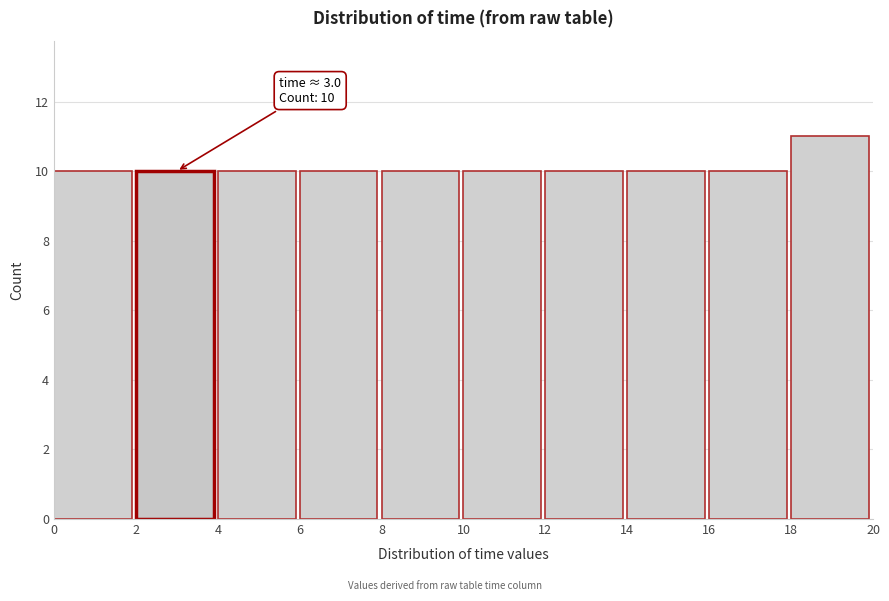

Which range on the x-axis has the tallest bar?

18 to 20